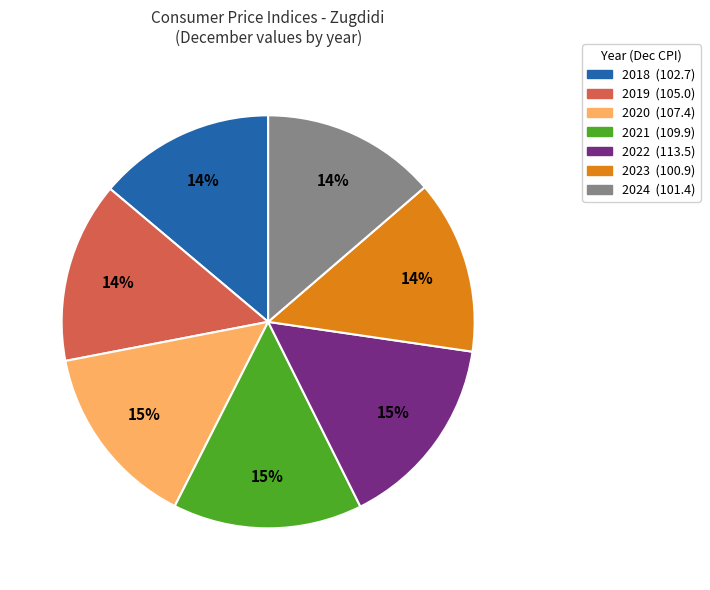

Is it true that 2024 is 14% of the pie?

True